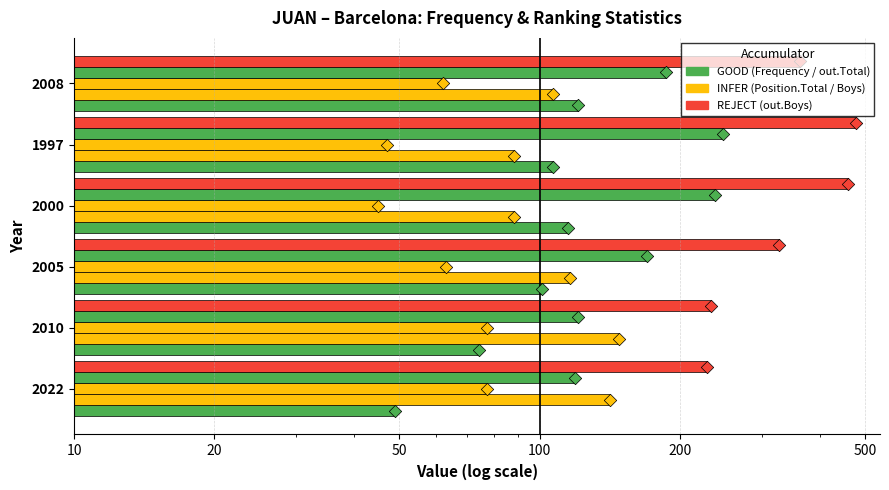

Which series has the largest total across all categories?

out. Boys